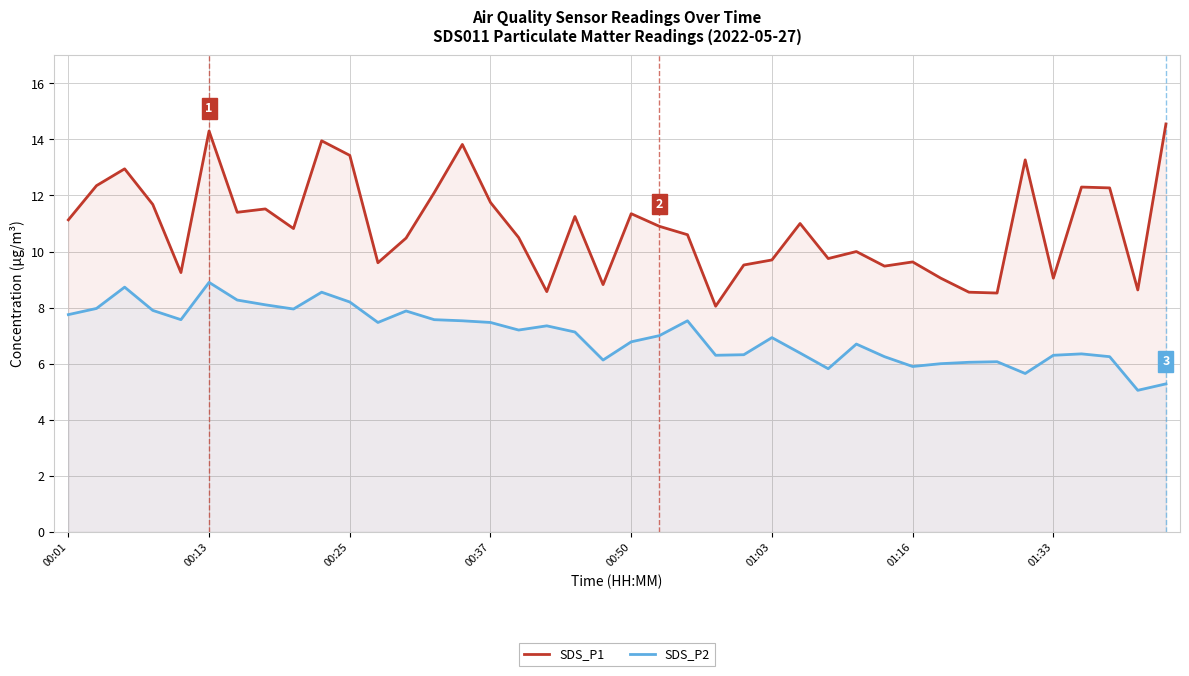

What position from the right is 31?

9